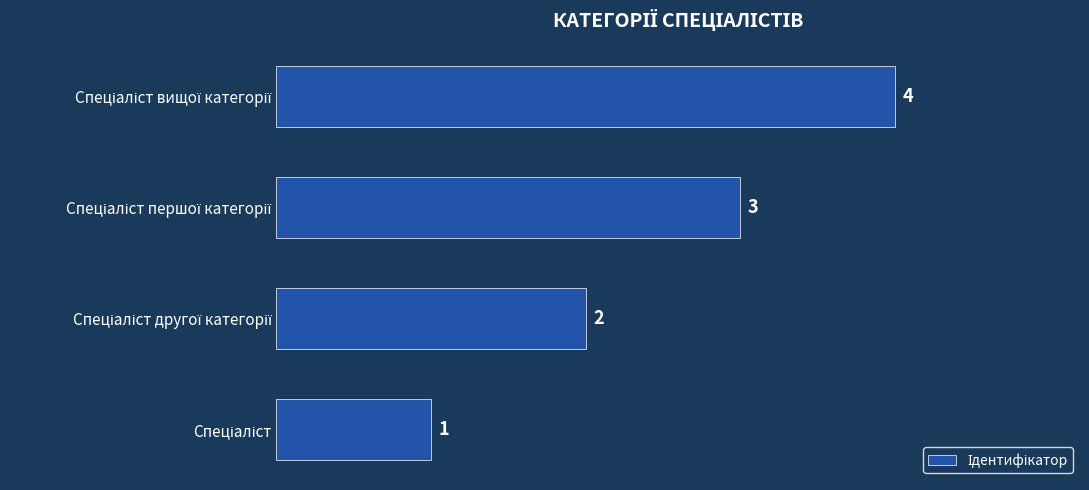

What is the maximum value shown in the chart?

4